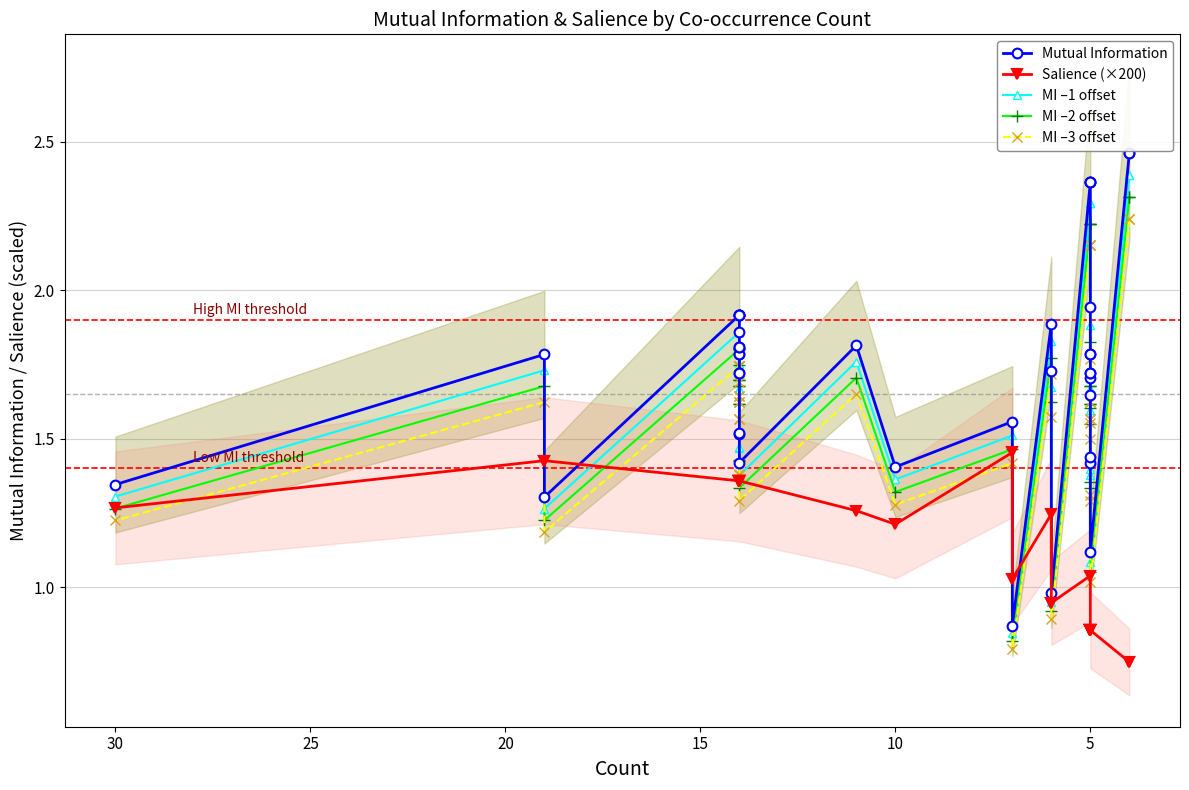

What is the difference between the MI –3 offset values at 20 and 15?

0.4